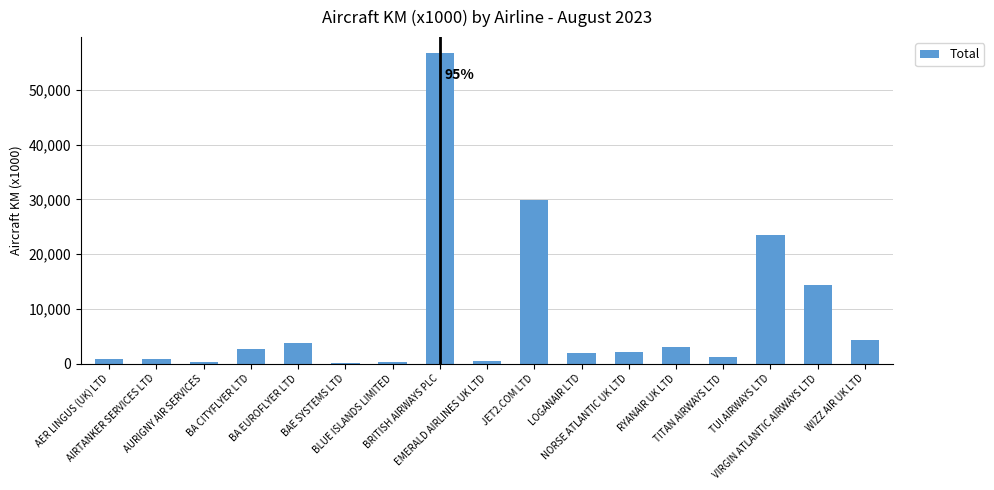

What is the maximum value shown in the chart?

56856